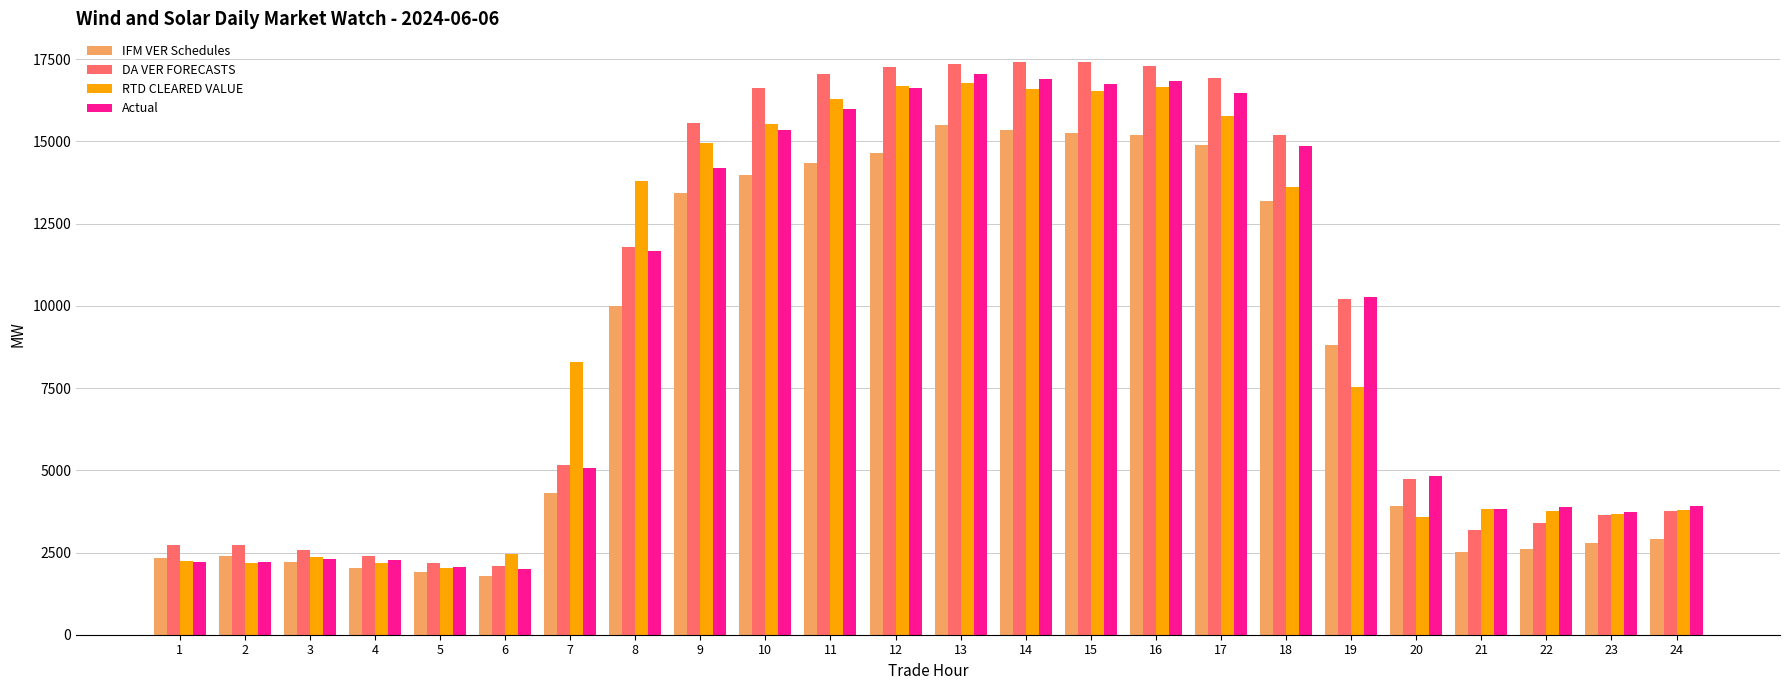

How many bars are there in each group?

4